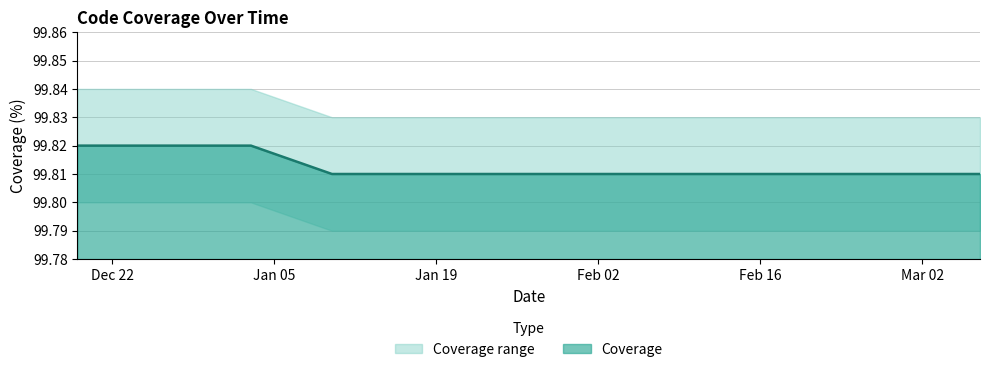

Is it true that the value at 2021-03-07 is 137.7?

False